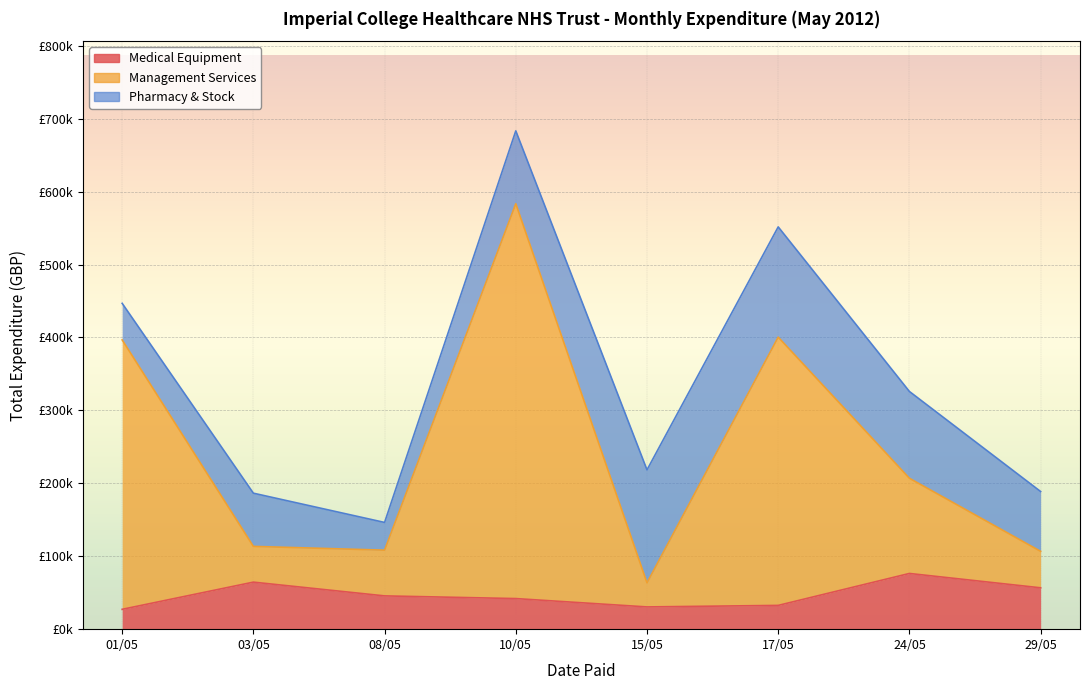

Which series has the widest spread of values?

Management Services